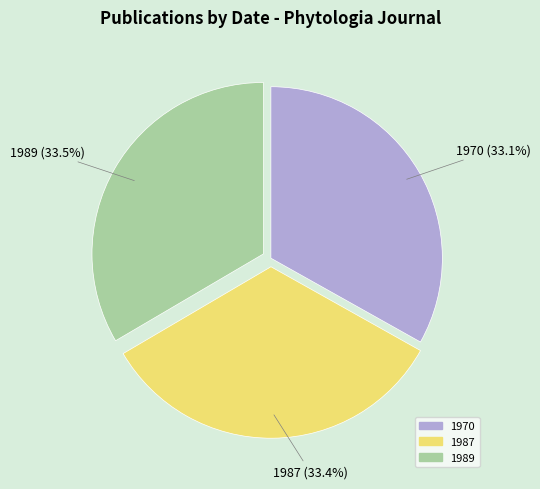

The 1989 slice represents 43% of the pie. True or false?

False